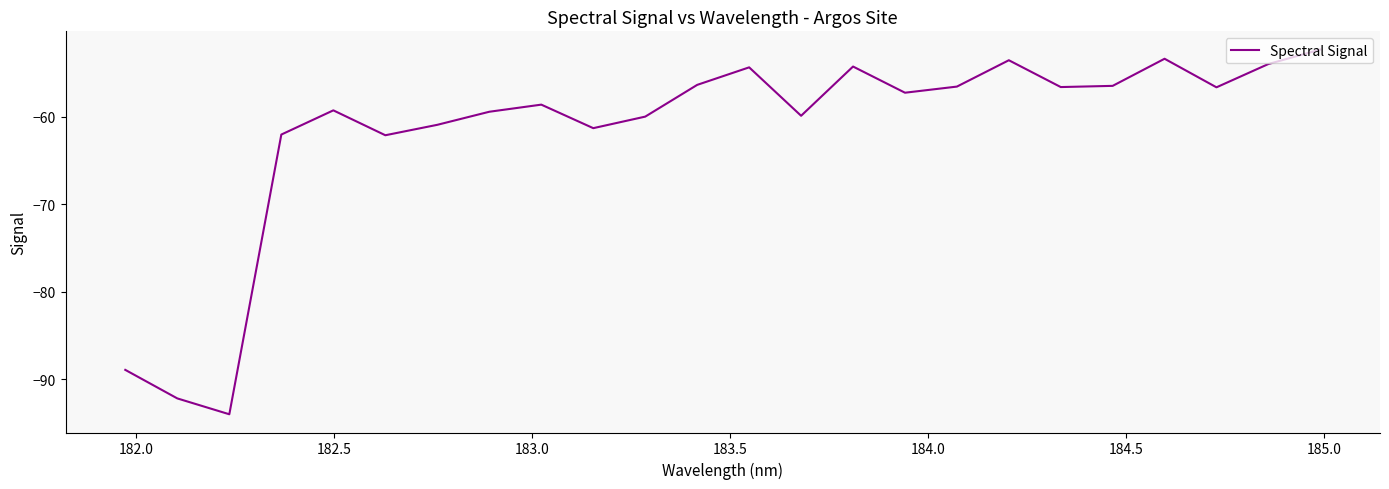

What is the maximum value shown in the chart?

-52.3